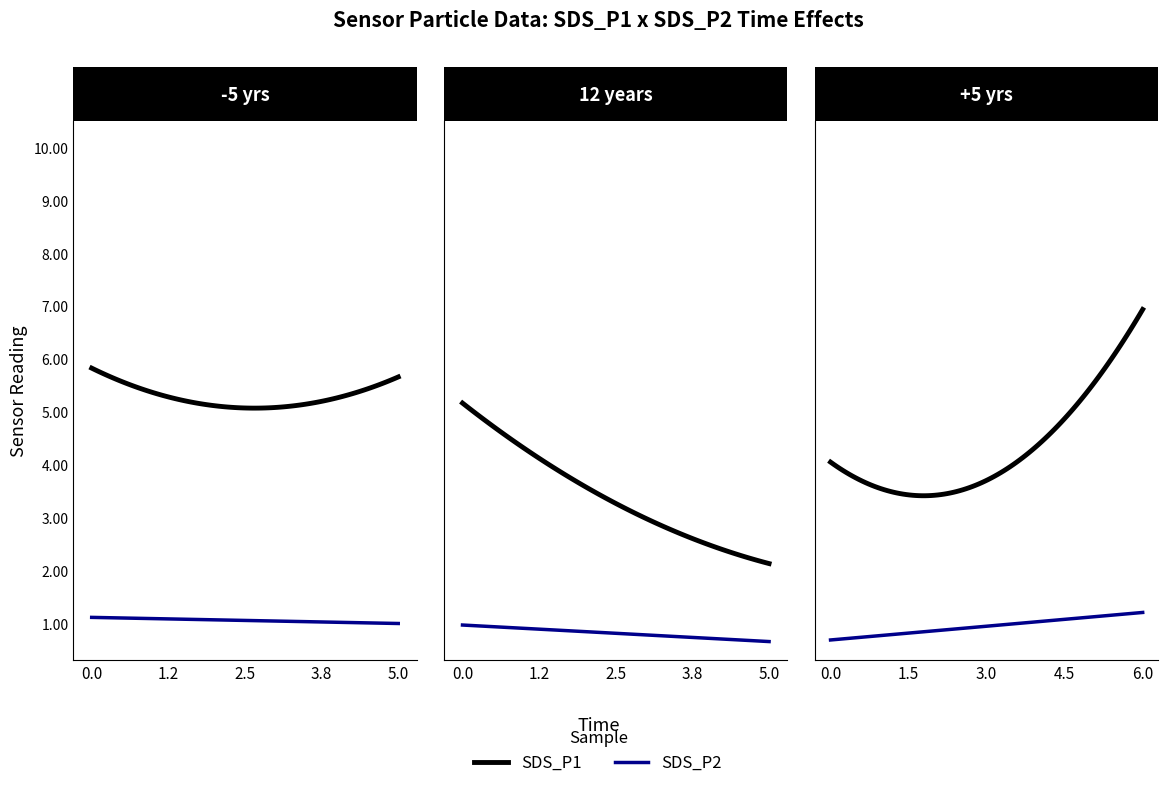

What is the minimum value shown in the chart?

0.6